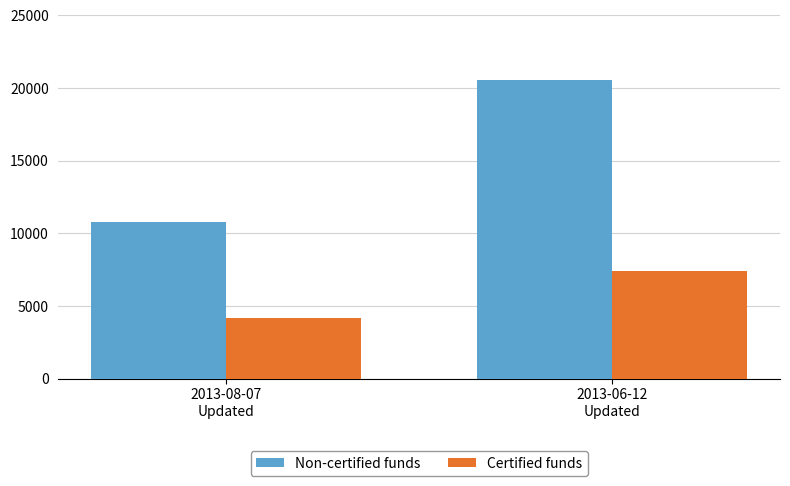

At which category is the sum across all series the highest?

2013-06-12
Updated